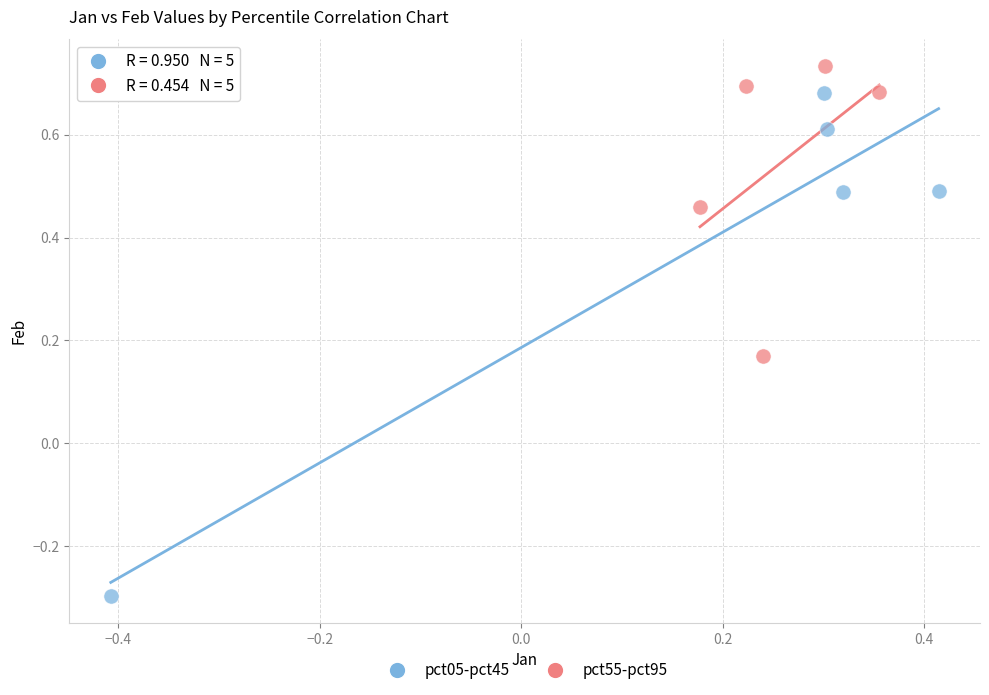

What are all the series names shown in the legend?

pct05-pct45, pct55-pct95